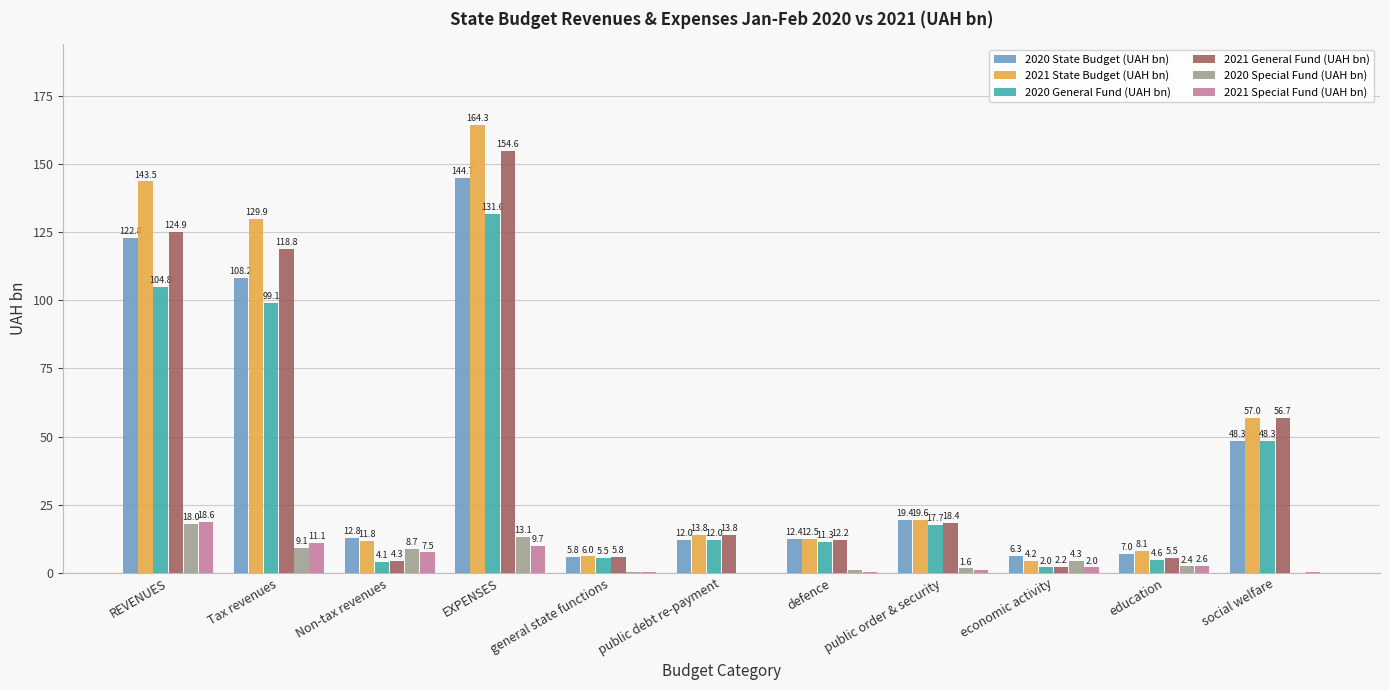

Which series has the largest total across all categories?

2021 State Budget (UAH bn)